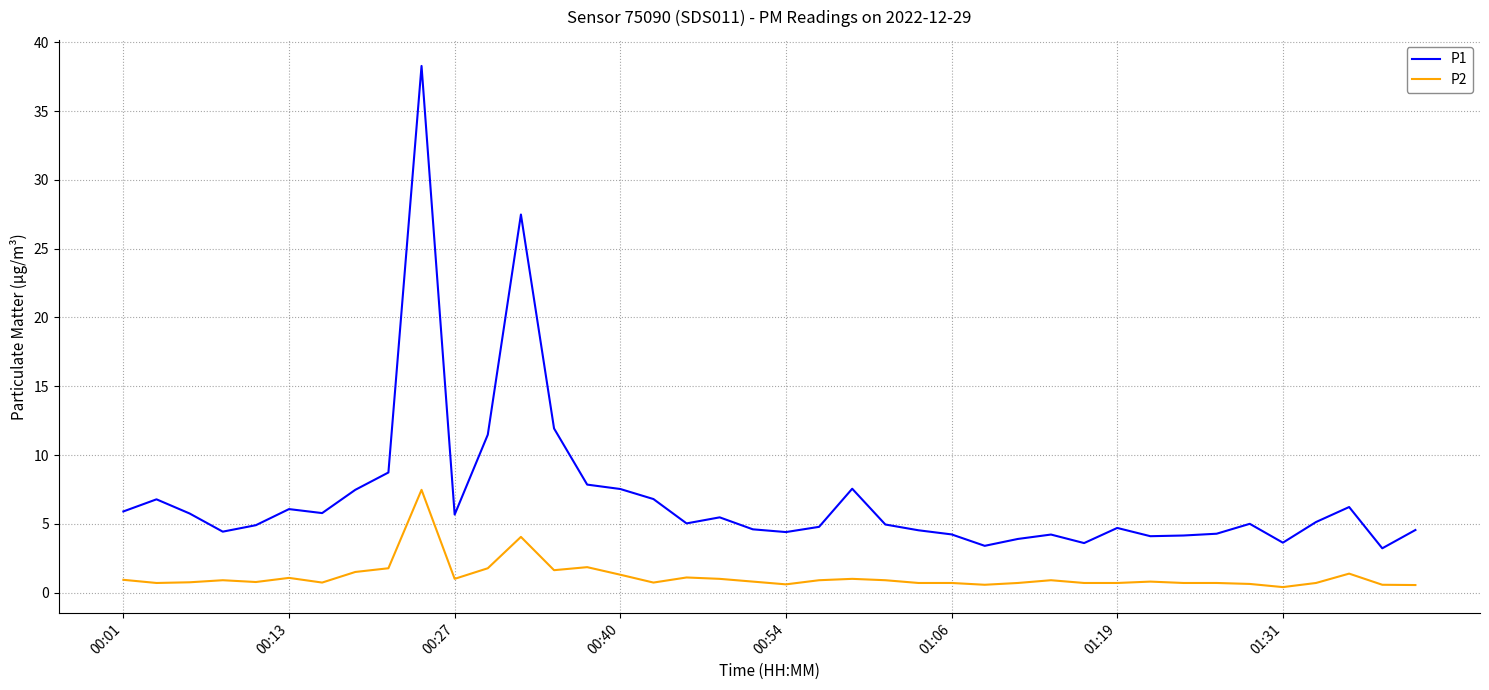

True or false: P2 and P1 intersect in this chart.

False